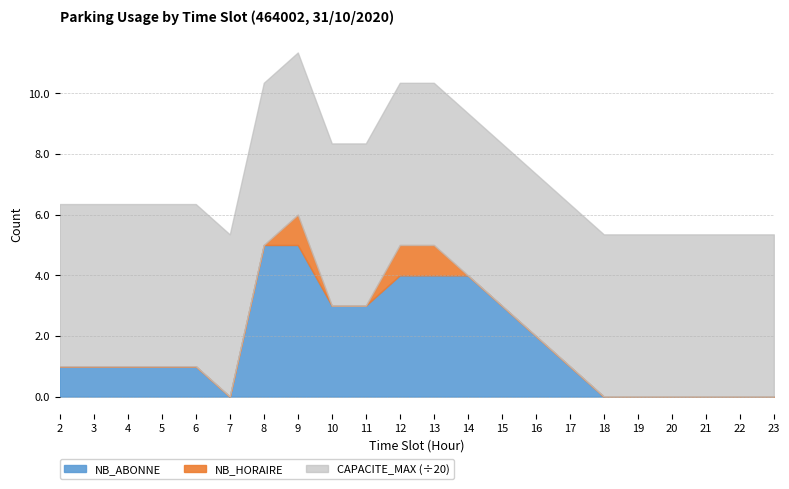

Reading left to right, what are all the values shown in this chart?

NB_ABONNE: 2=1	3=1	4=1	5=1	6=1	7=0	8=5	9=5	10=3	11=3	12=4	13=4	14=4	15=3	16=2	17=1	18=0	19=0	20=0	21=0	22=0	23=0
NB_HORAIRE: 2=0	3=0	4=0	5=0	6=0	7=0	8=0	9=1	10=0	11=0	12=1	13=1	14=0	15=0	16=0	17=0	18=0	19=0	20=0	21=0	22=0	23=0
CAPACITE_MAX_scaled: 2=107	3=107	4=107	5=107	6=107	7=107	8=107	9=107	10=107	11=107	12=107	13=107	14=107	15=107	16=107	17=107	18=107	19=107	20=107	21=107	22=107	23=107